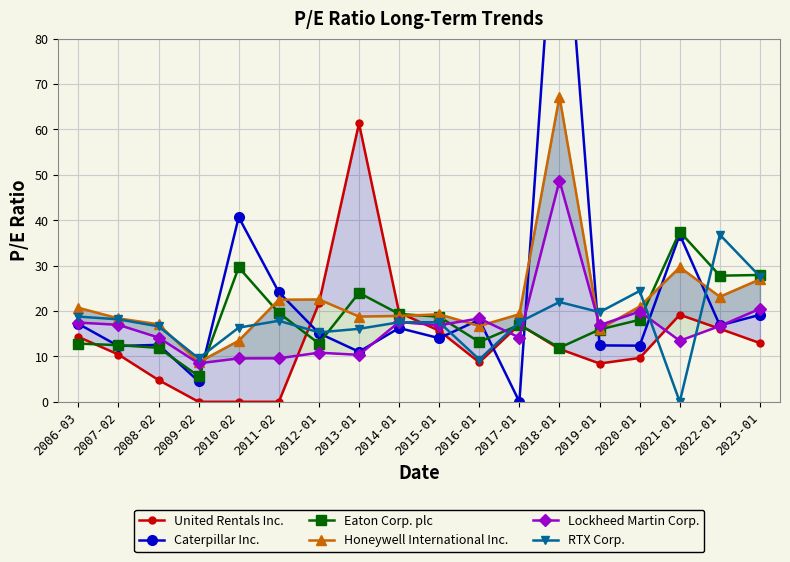

In Eaton Corp. plc, how many points are higher than both neighbors (excluding endpoints)?

4